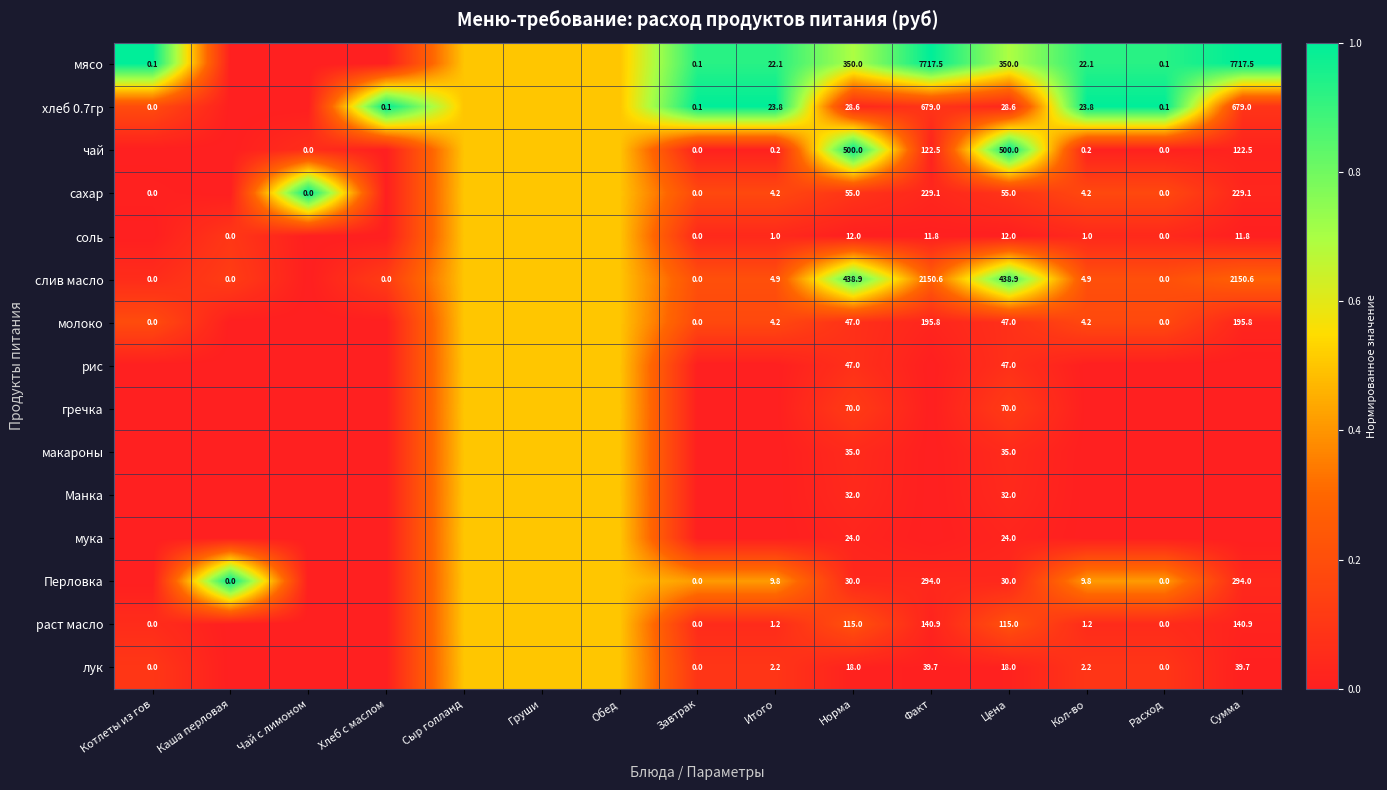

True or false: лук has a value of 39.7 at Сумма.

True